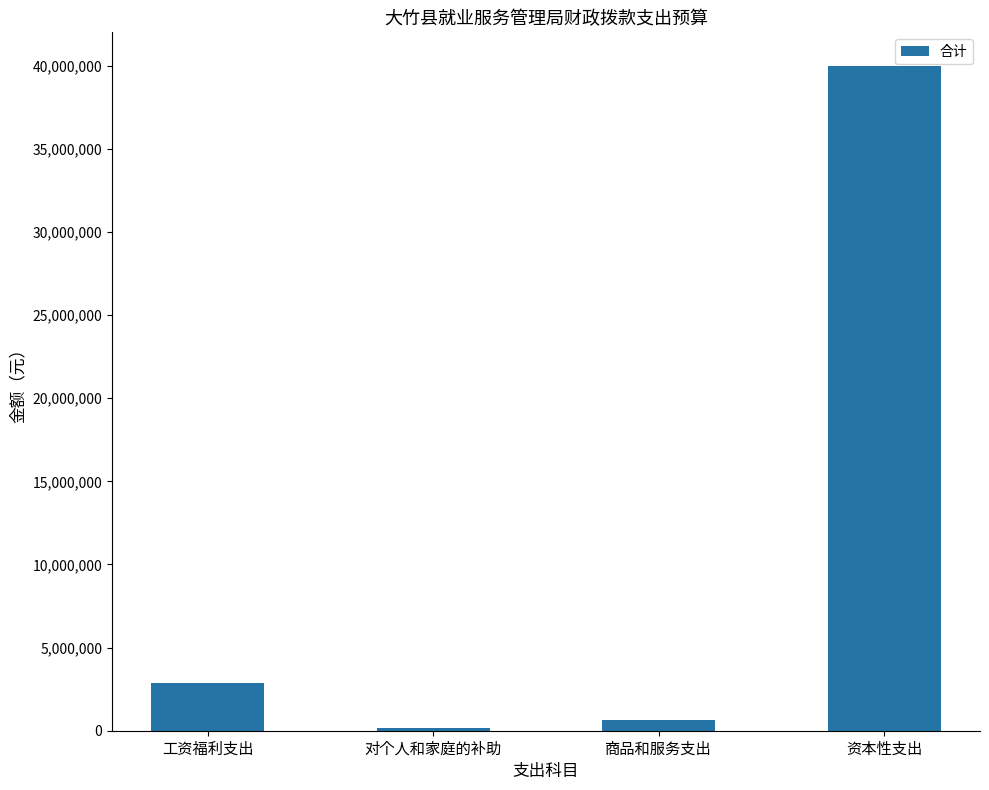

Rank the categories by value from highest to lowest.

资本性支出, 工资福利支出, 商品和服务支出, 对个人和家庭的补助